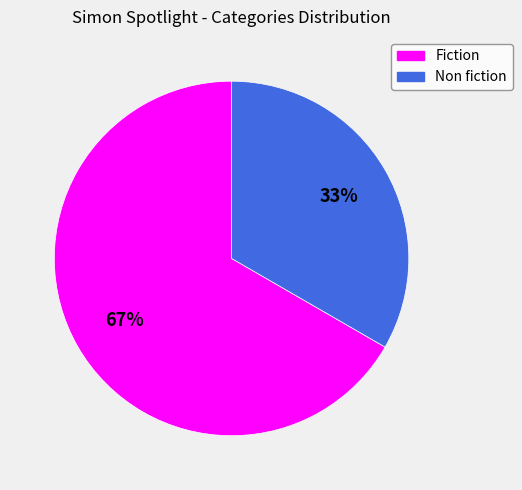

How many slices are in this pie chart?

2